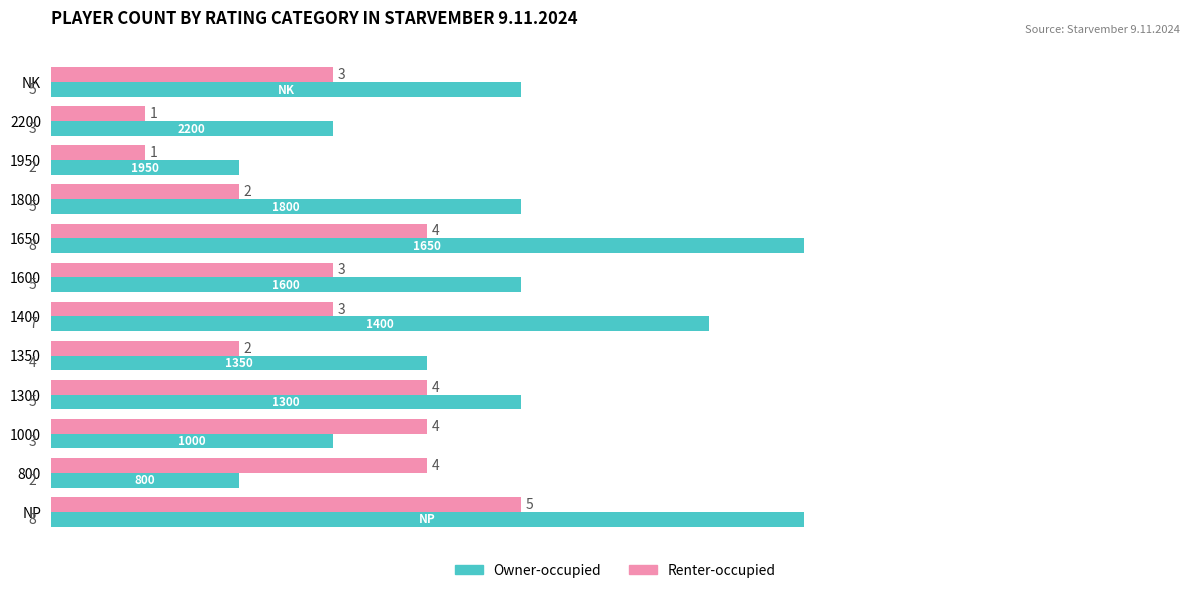

The Owner-occupied series shows 2 at 1950. True or false?

True